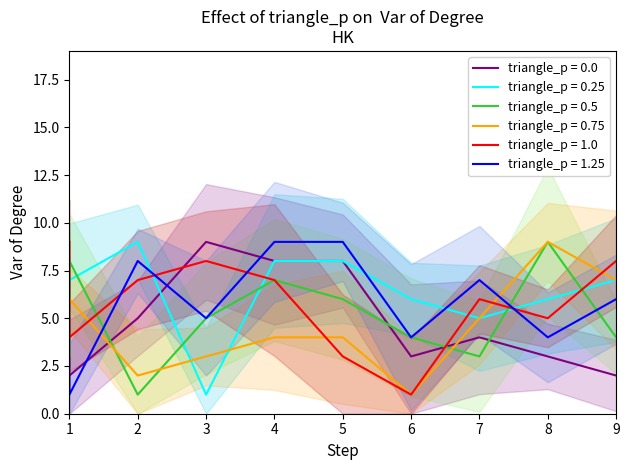

How many lines are shown in the chart?

6